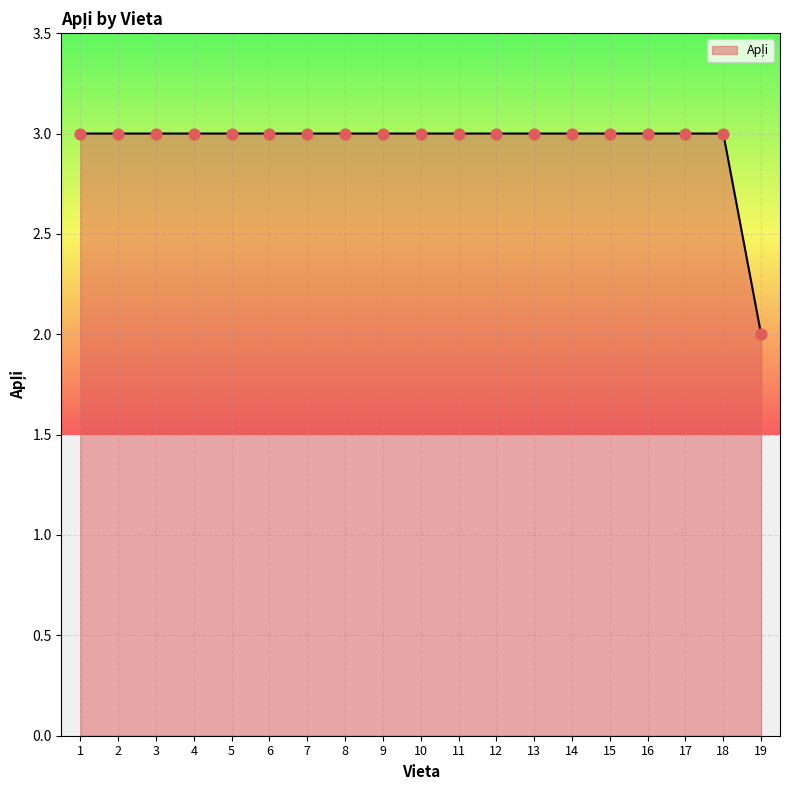

Approximately how many times larger is the value at 5 compared to 4?

1.0